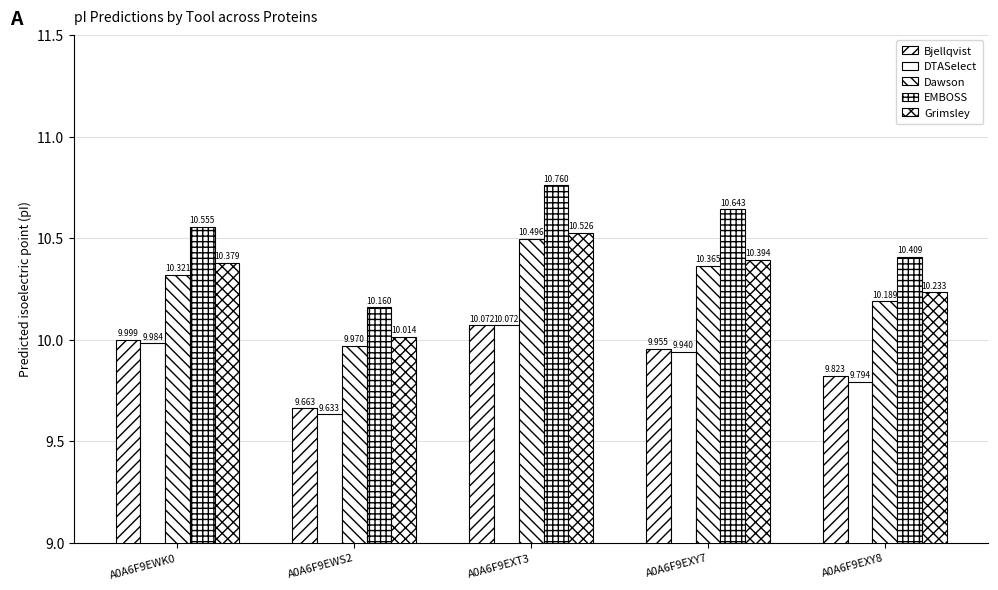

List the series in order of their peak value, highest first.

EMBOSS, Grimsley, Dawson, Bjellqvist, DTASelect